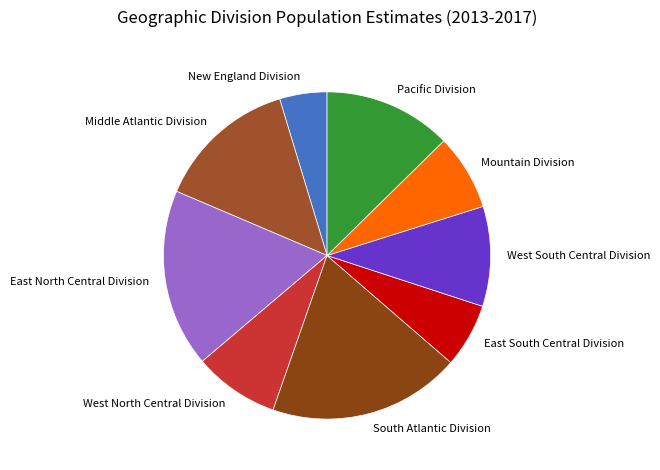

Which slice is the largest?

South Atlantic Division